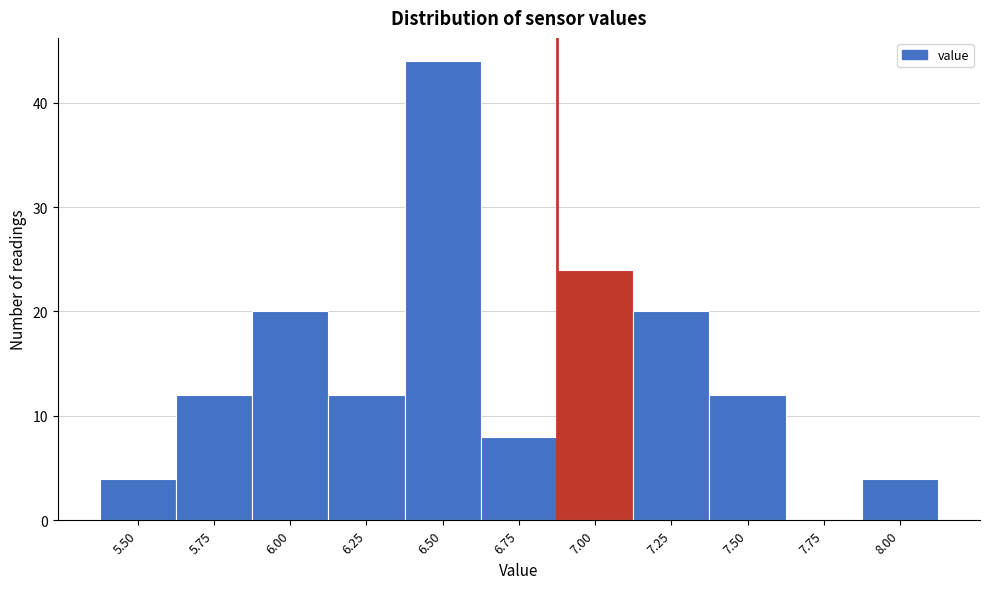

Reading left to right, list all the values displayed in this chart.

5.50=4	5.75=12	6.00=20	6.25=12	6.50=44	6.75=8	7.00=24	7.25=20	7.50=12	7.75=0	8.00=4